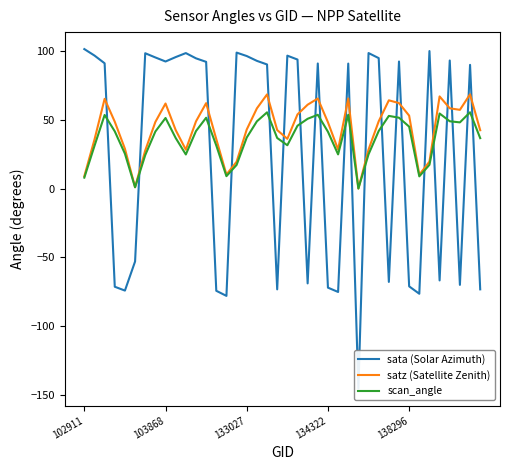

Is it true that satz (Satellite Zenith) equals 17.6 at 133027?

False